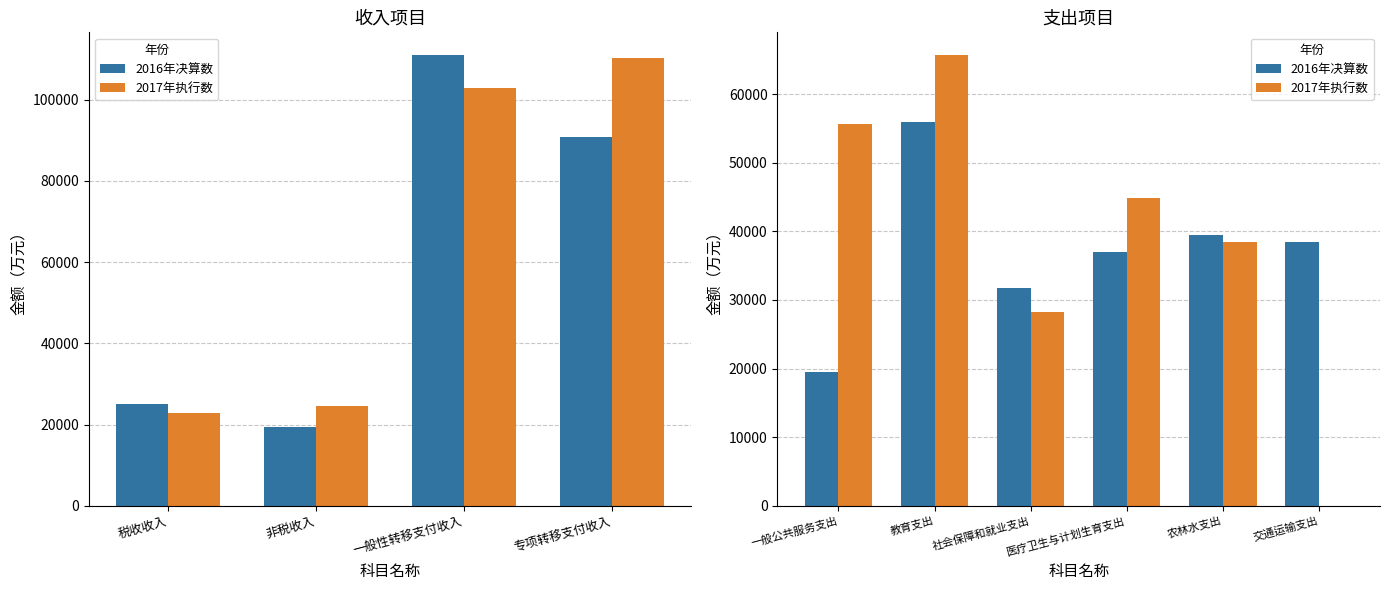

What is the lowest value of the 2016年决算数 series?

19463